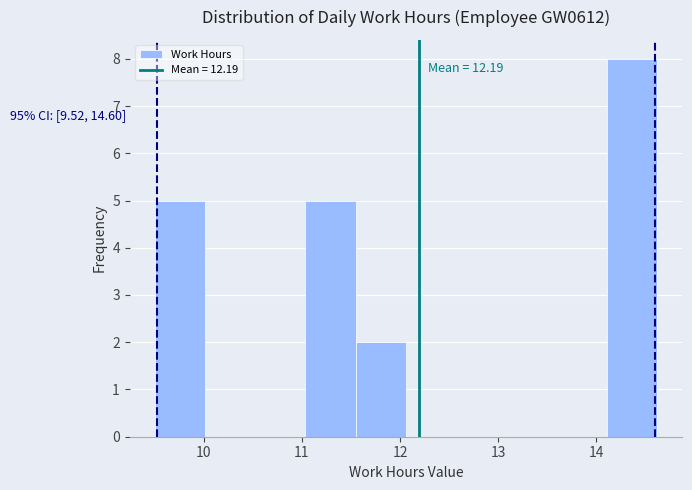

Over which range of the x-axis is the bar tallest?

14.1 to 14.6